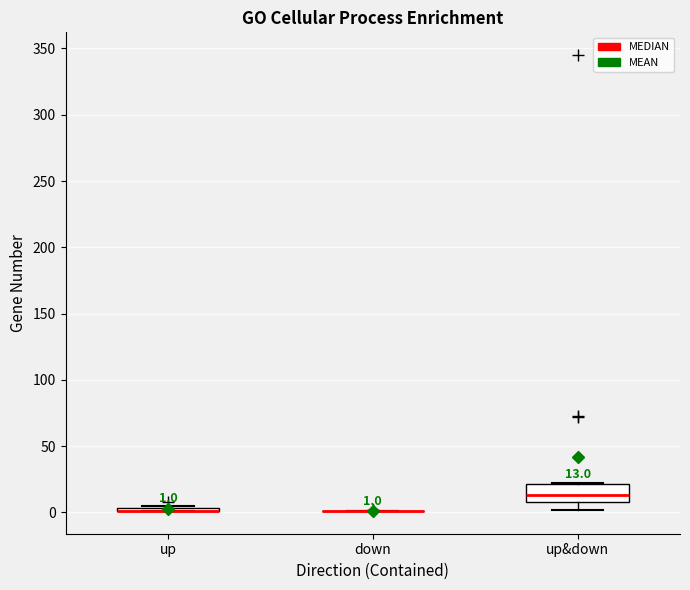

Which box is the tallest, from its lower edge to its upper edge?

up&down